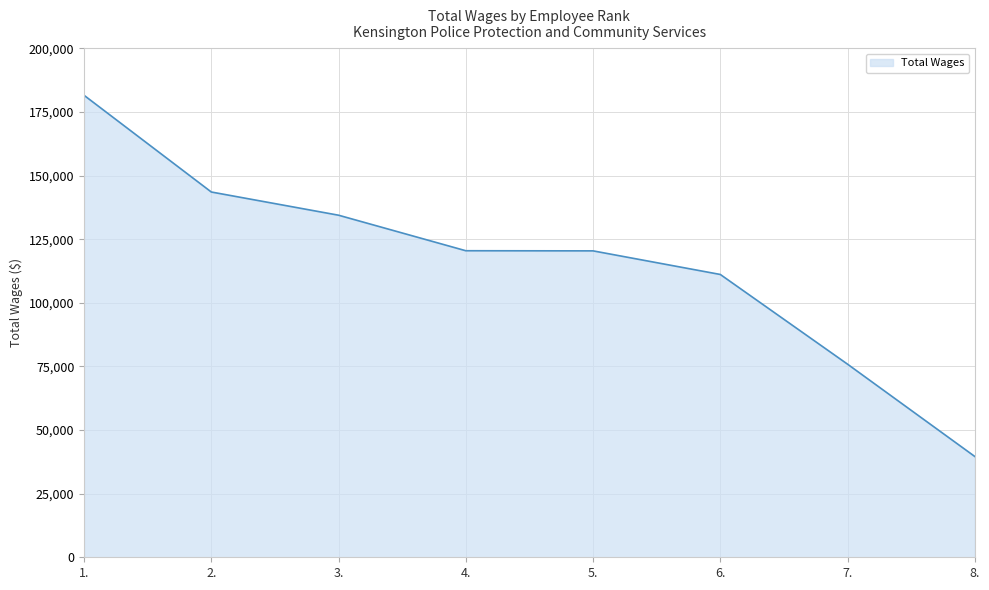

How many lines are shown in the chart?

1